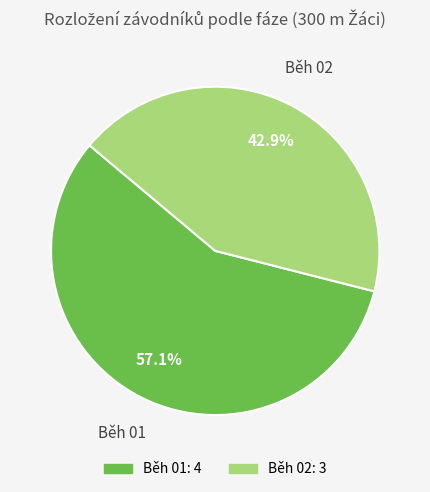

Does Běh 01 account for over 50% of the chart?

Yes